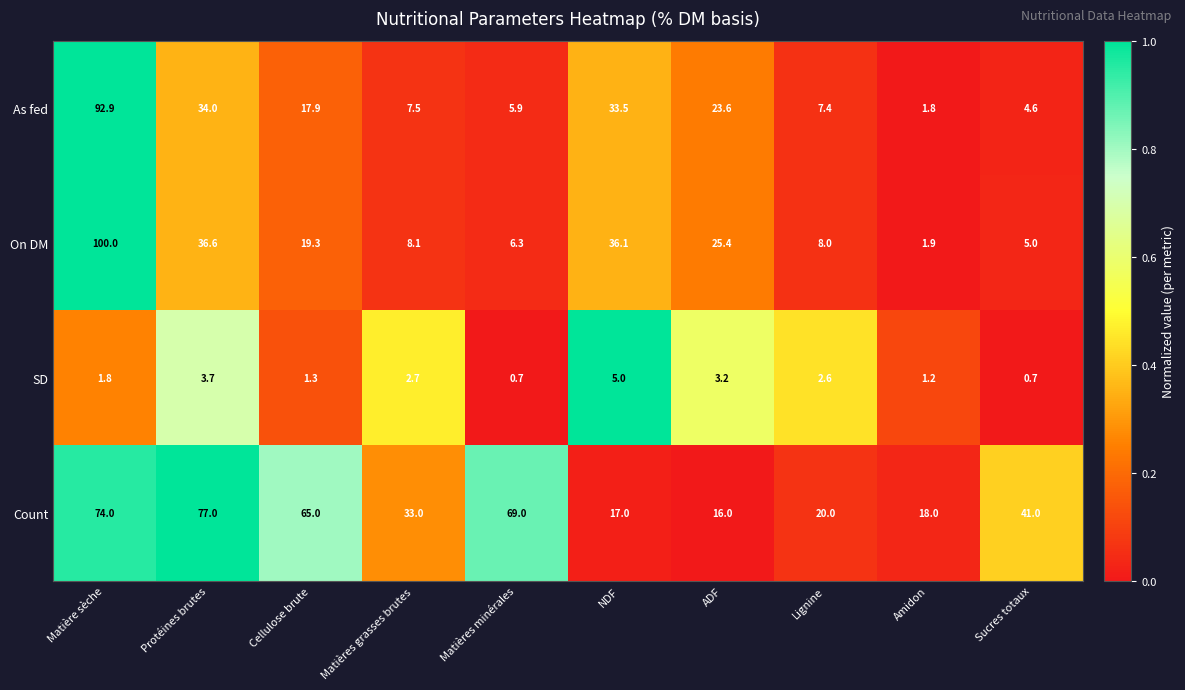

Is it true that As fed equals 12.6 at Matières grasses brutes?

False